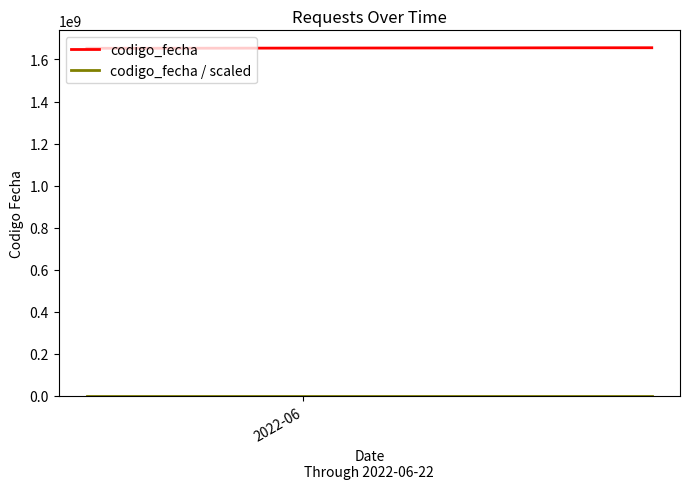

Which series has the largest total across all categories?

codigo_fecha